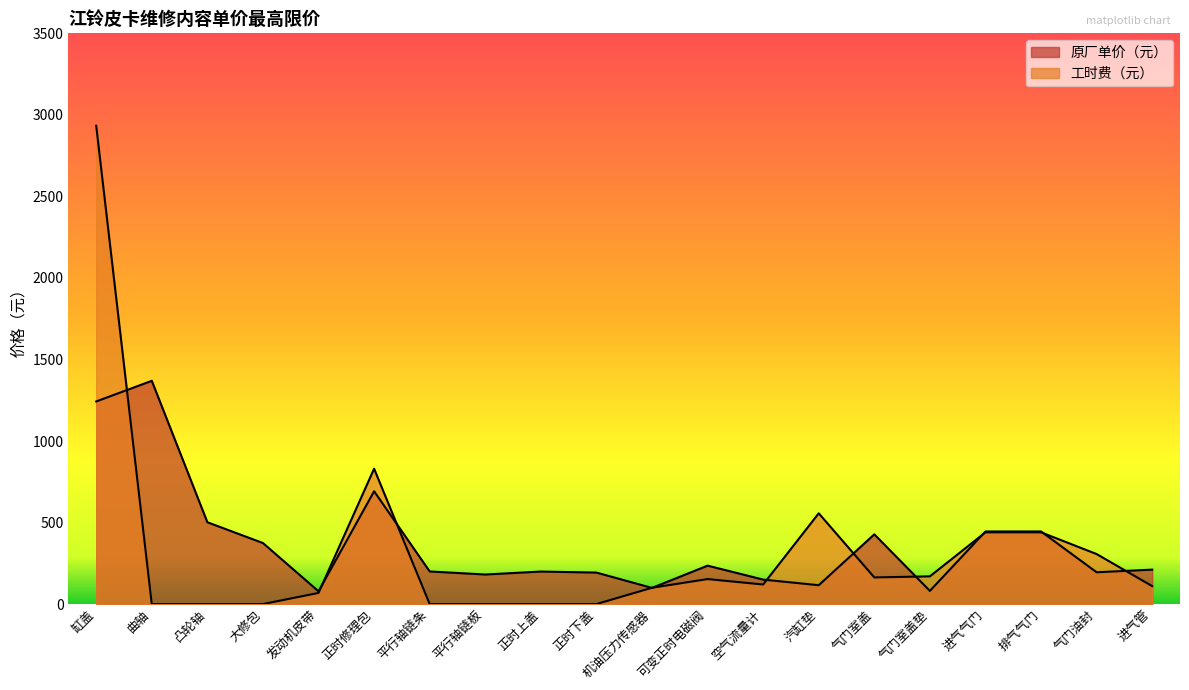

What is the difference between the maximum and minimum values in the 原厂单价（元） series?

1290.9